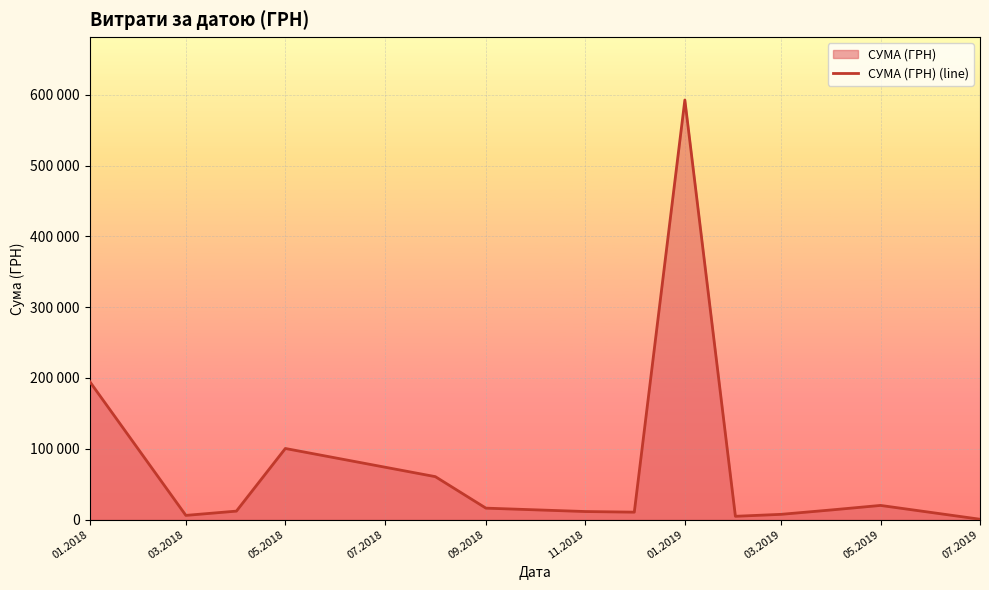

How many interior local valleys (lower than both neighbors) does the data have?

3